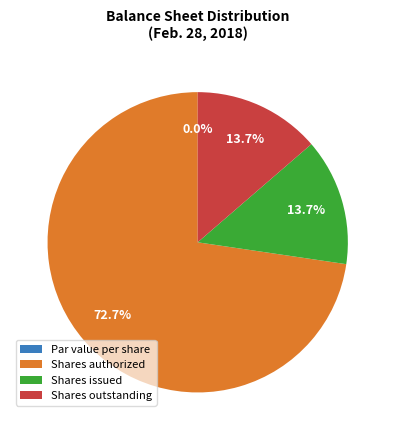

How many slices are in this pie chart?

4